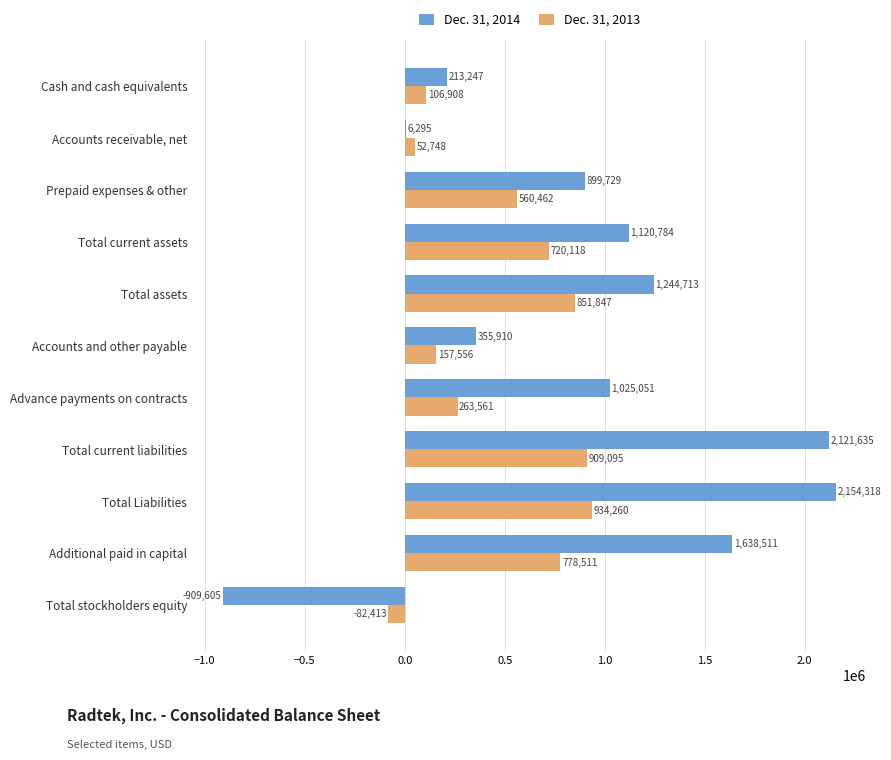

Which series changed the most between Accounts and other payable and Total Liabilities?

Dec. 31, 2014